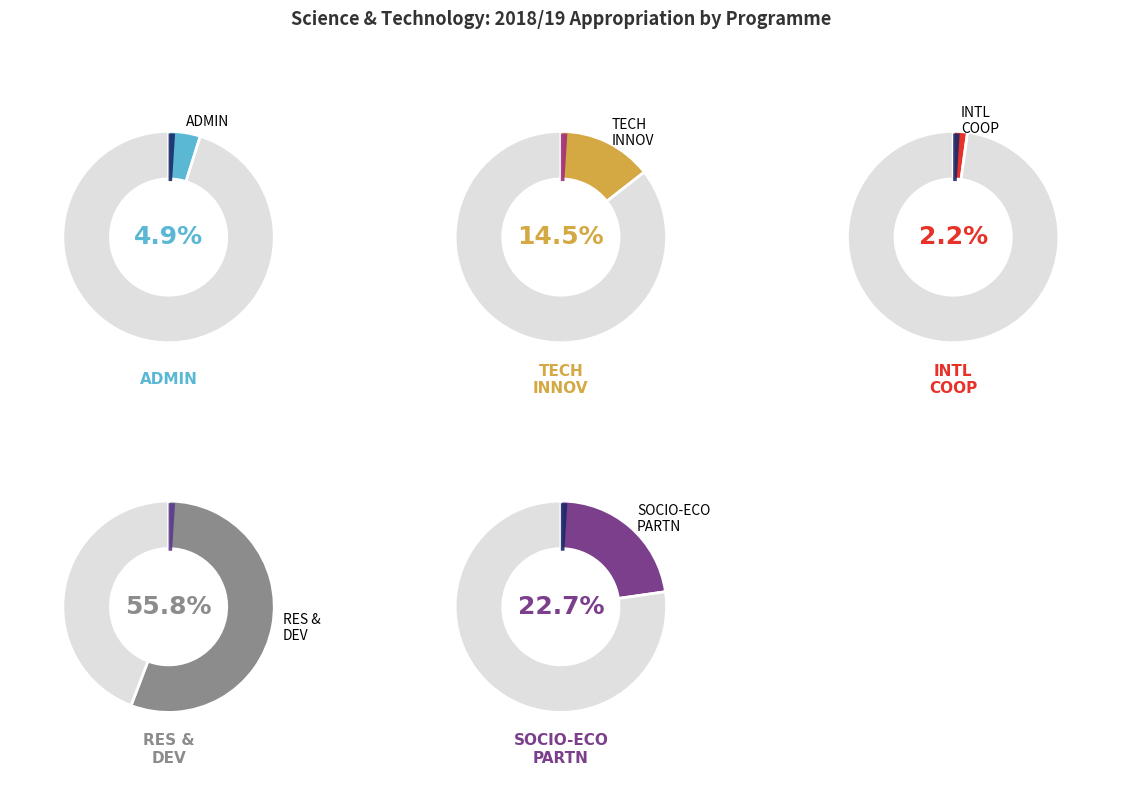

How many slices are in this pie chart?

5